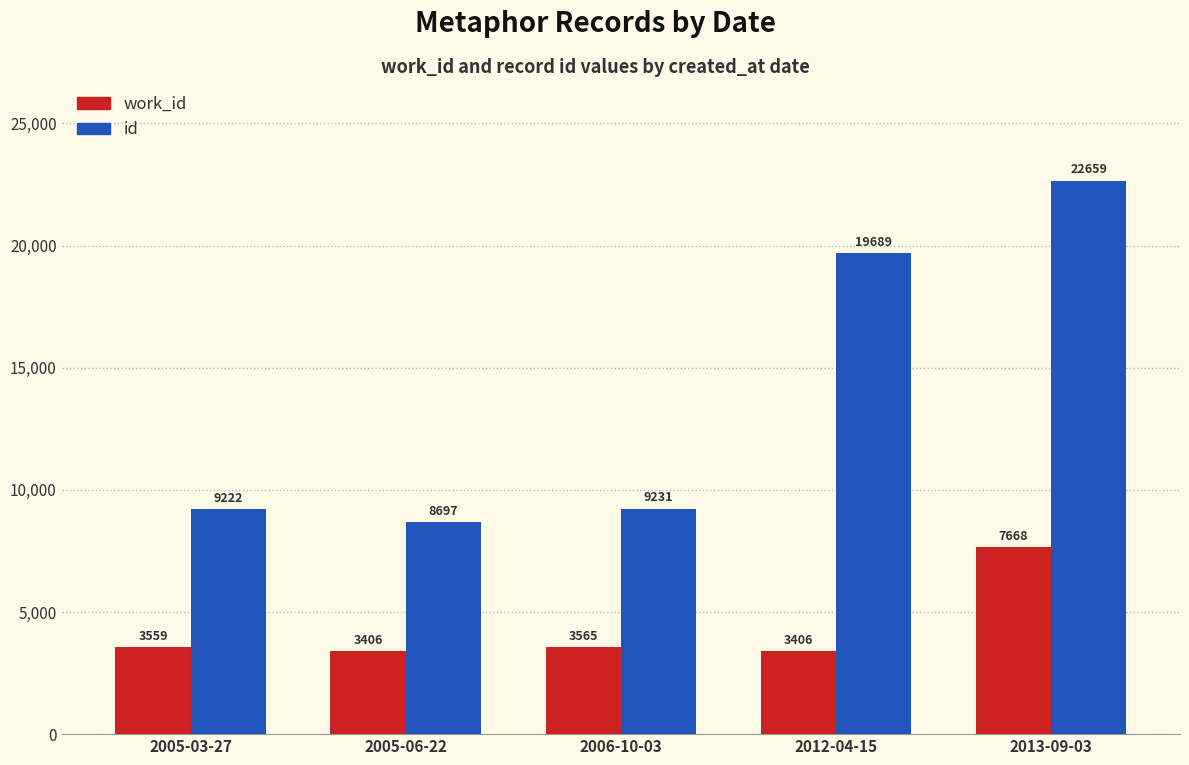

What is the sum of the work_id values at 2013-09-03 and 2012-04-15?

11074